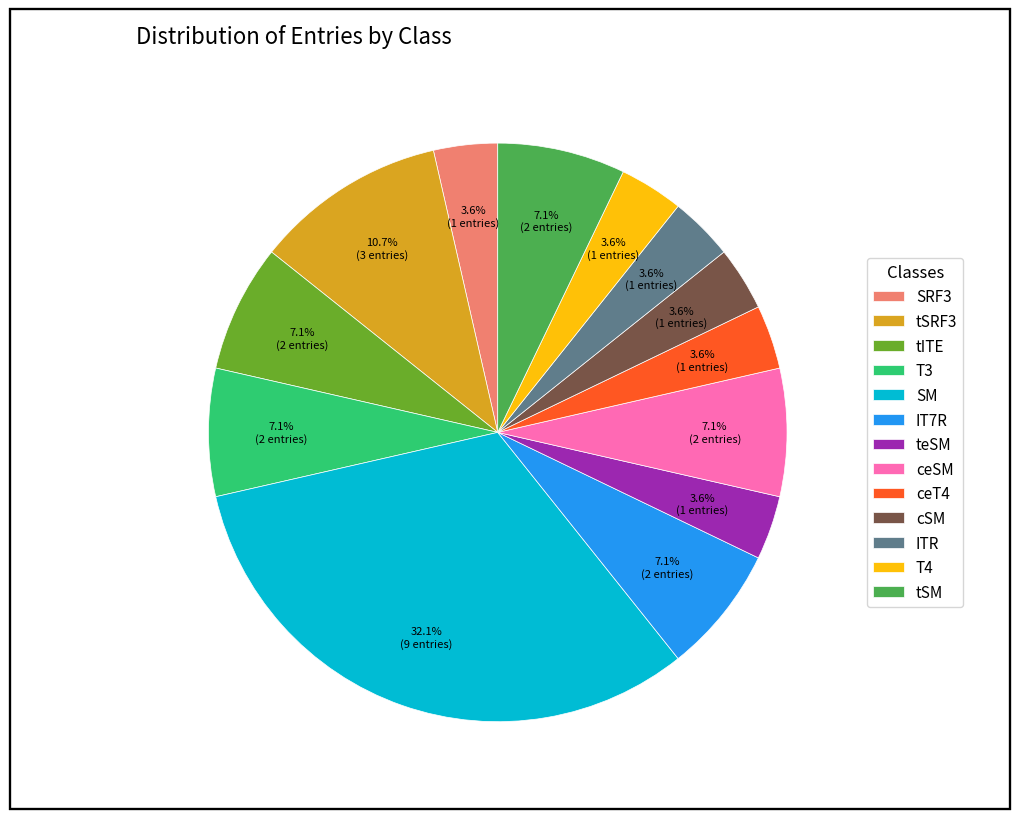

The ITR slice represents 14% of the pie. True or false?

False